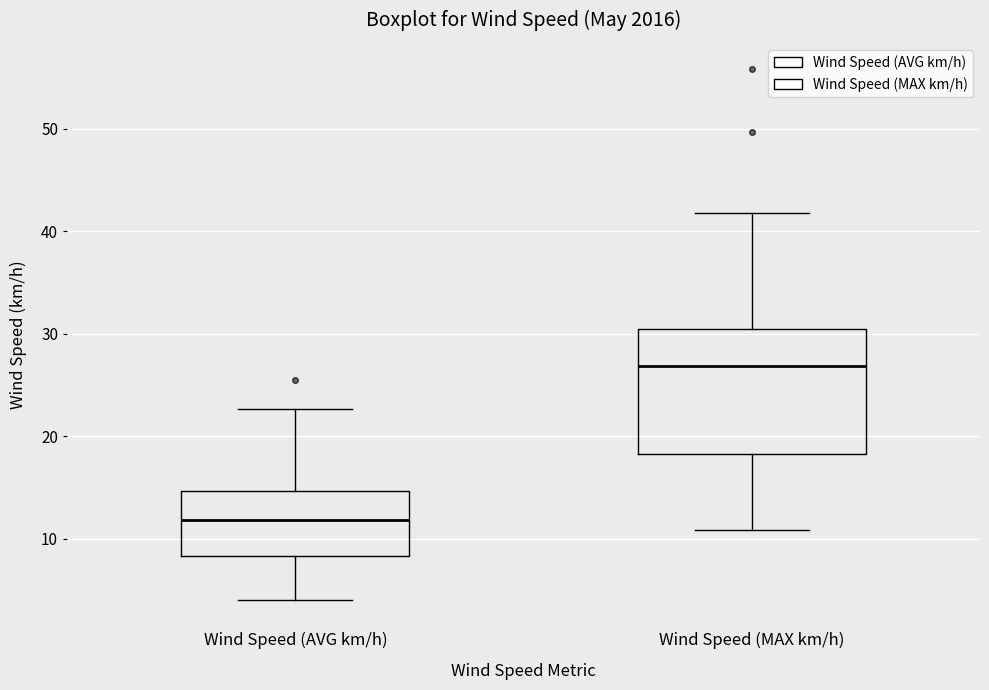

Where does the median line of the box for Wind Speed (AVG km/h) sit on the y-axis? The values are not printed on the chart, so give them approximately, as read against the axis.

12